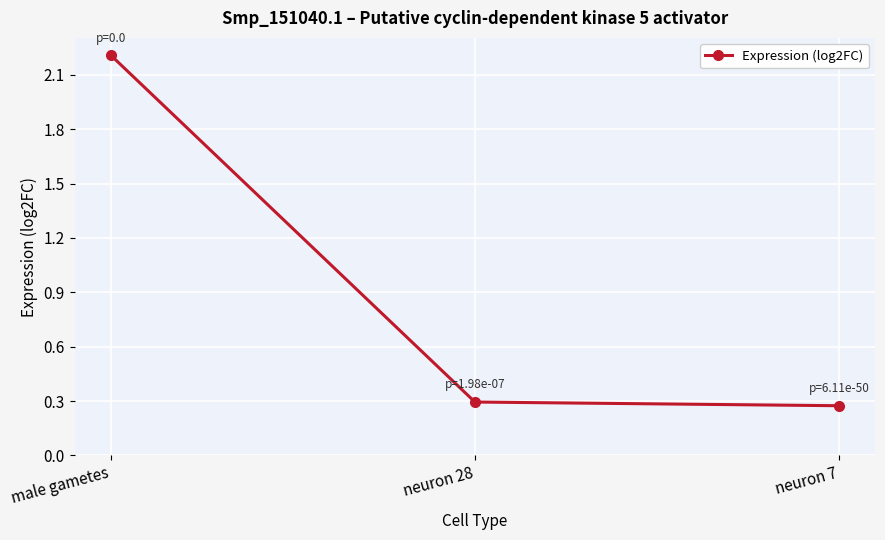

True or false: the data shows 2.2 at male gametes.

True